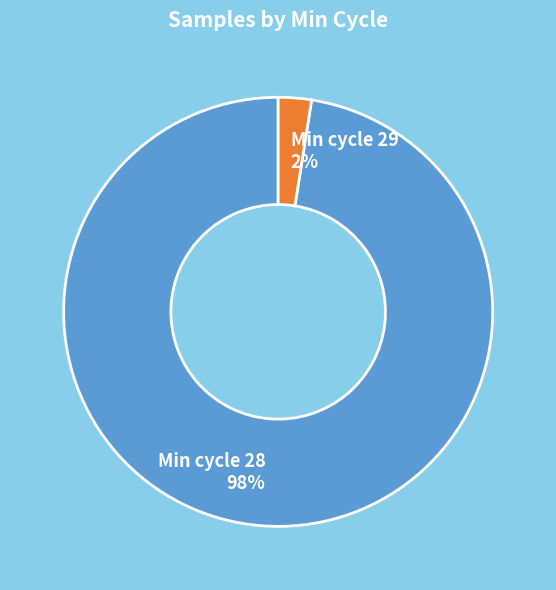

Combined, do Min cycle 28 and Min cycle 29 account for over 50%?

Yes